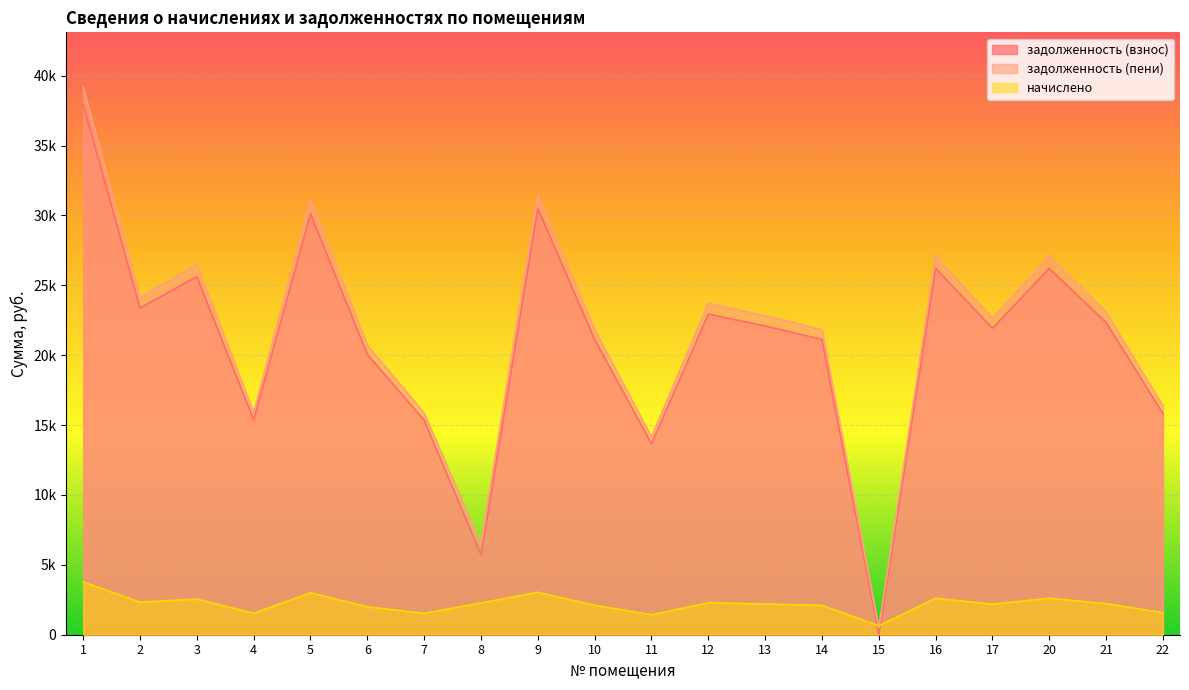

Count the number of data series in this chart.

3